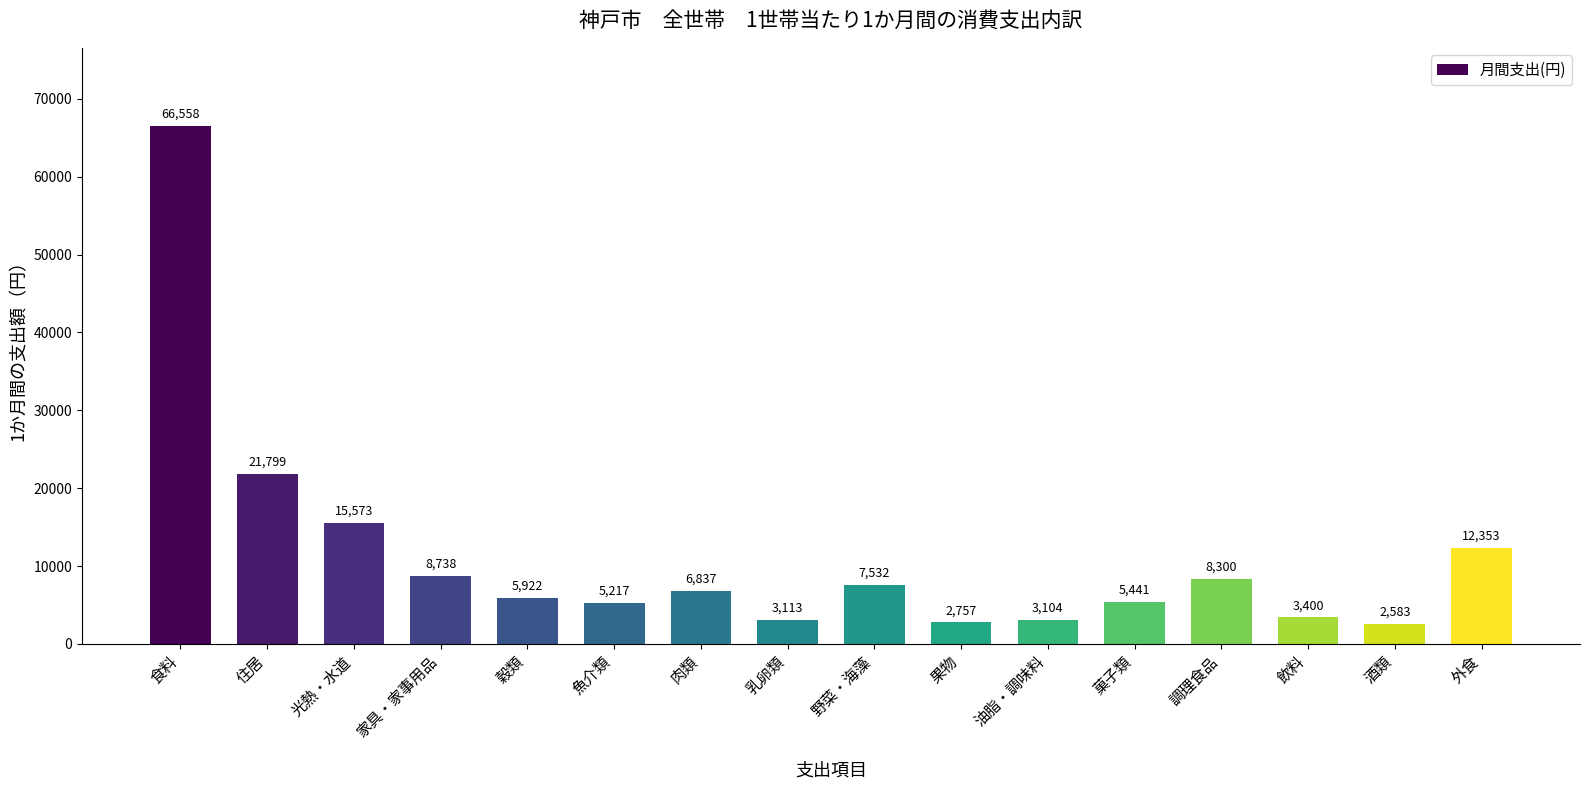

What is the sum of all values?

179227